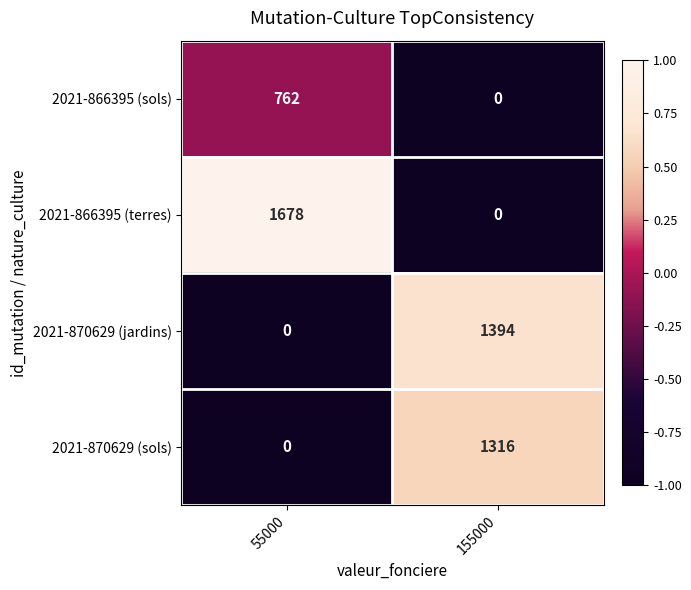

What is the sum of the 2021-870629 (sols) values at 55000 and 155000?

1316